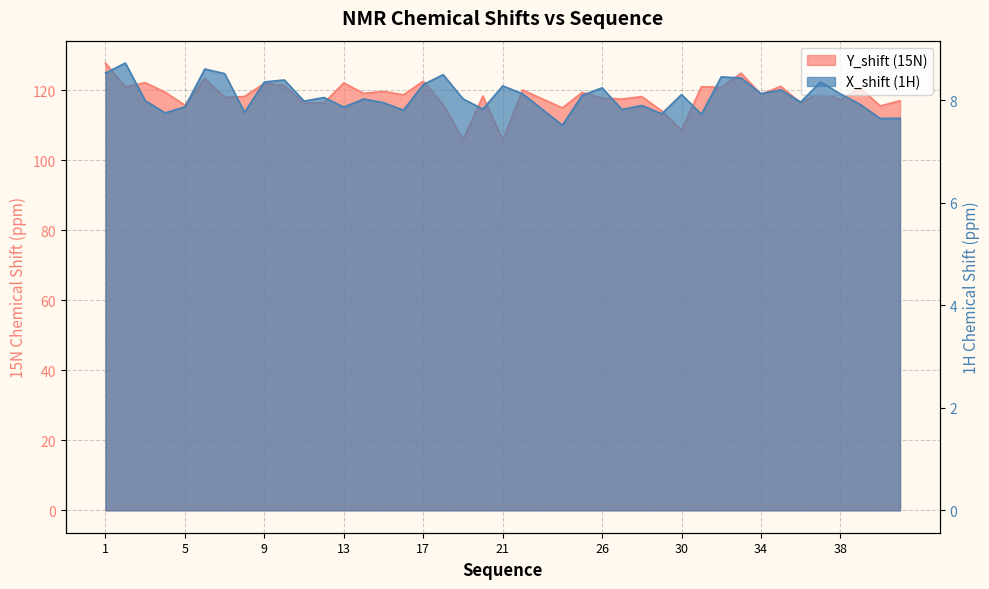

How many data points in Y_shift are less than 118?

15